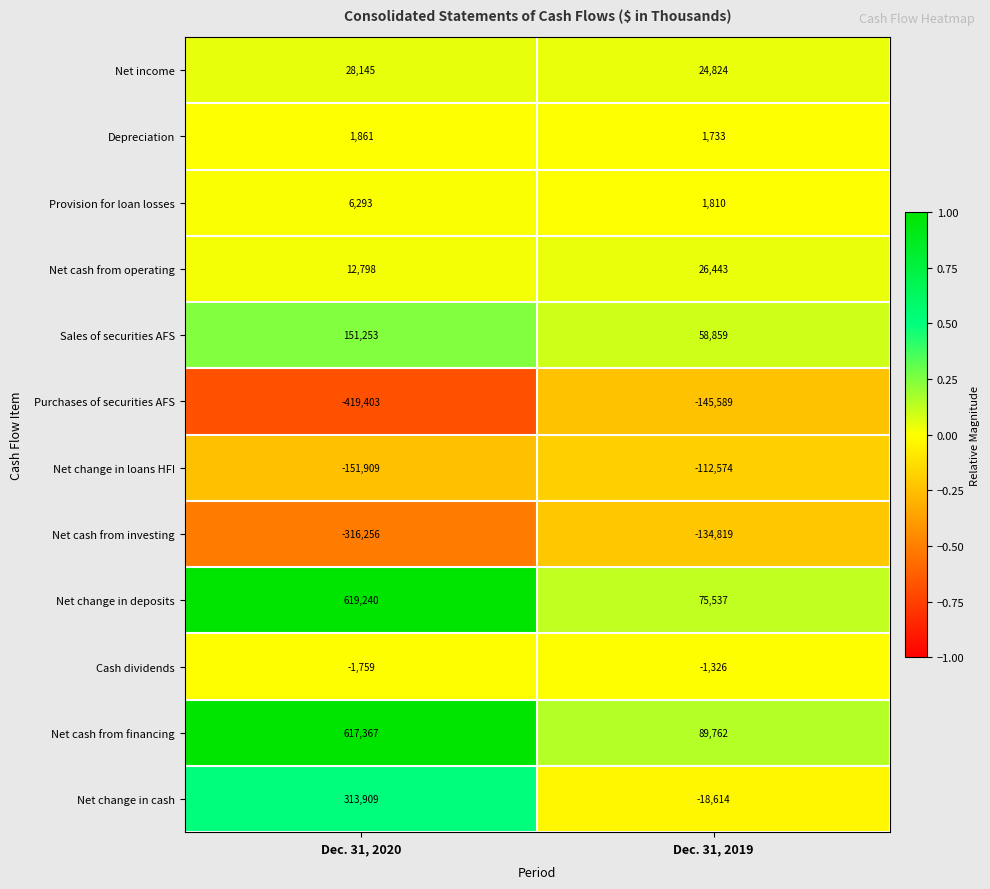

Reading left to right, transcribe all the data shown in this chart.

Net income: 28145	24824
Depreciation: 1861	1733
Provision for loan losses: 6293	1810
Net cash from operating: 12798	26443
Sales of securities AFS: 151253	58859
Purchases of securities AFS: -419403	-145589
Net change in loans HFI: -151909	-112574
Net cash from investing: -316256	-134819
Net change in deposits: 619240	75537
Cash dividends: -1759	-1326
Net cash from financing: 617367	89762
Net change in cash: 313909	-18614